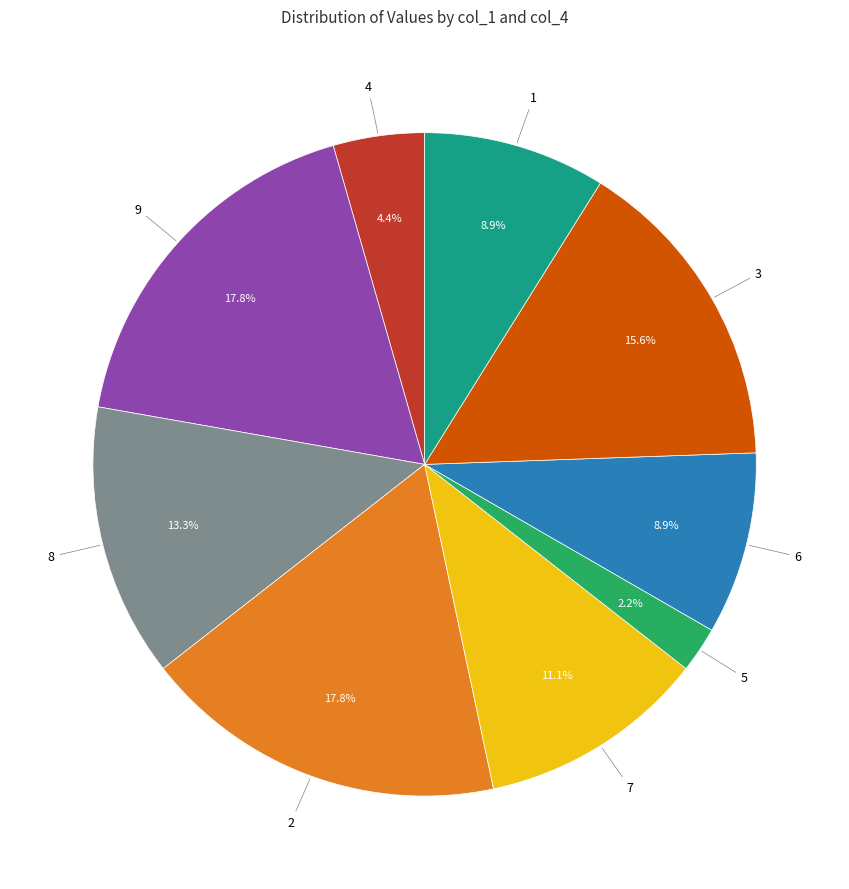

Does any single category account for the majority?

No